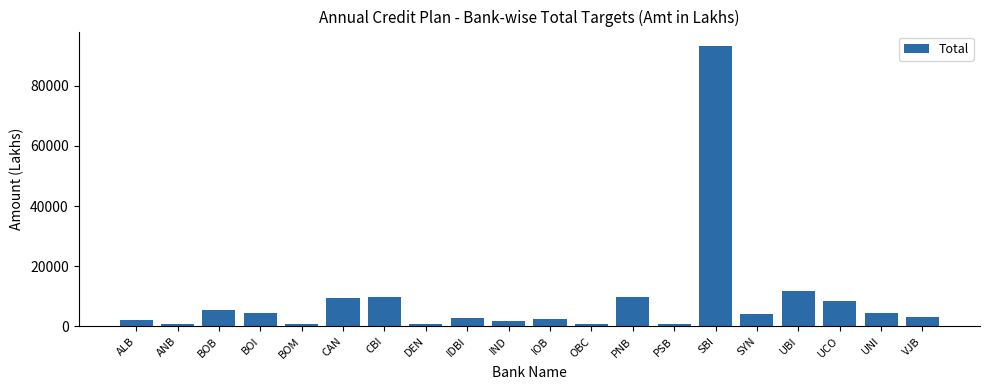

Approximately how many times larger is the value at CAN compared to UNI?

2.1